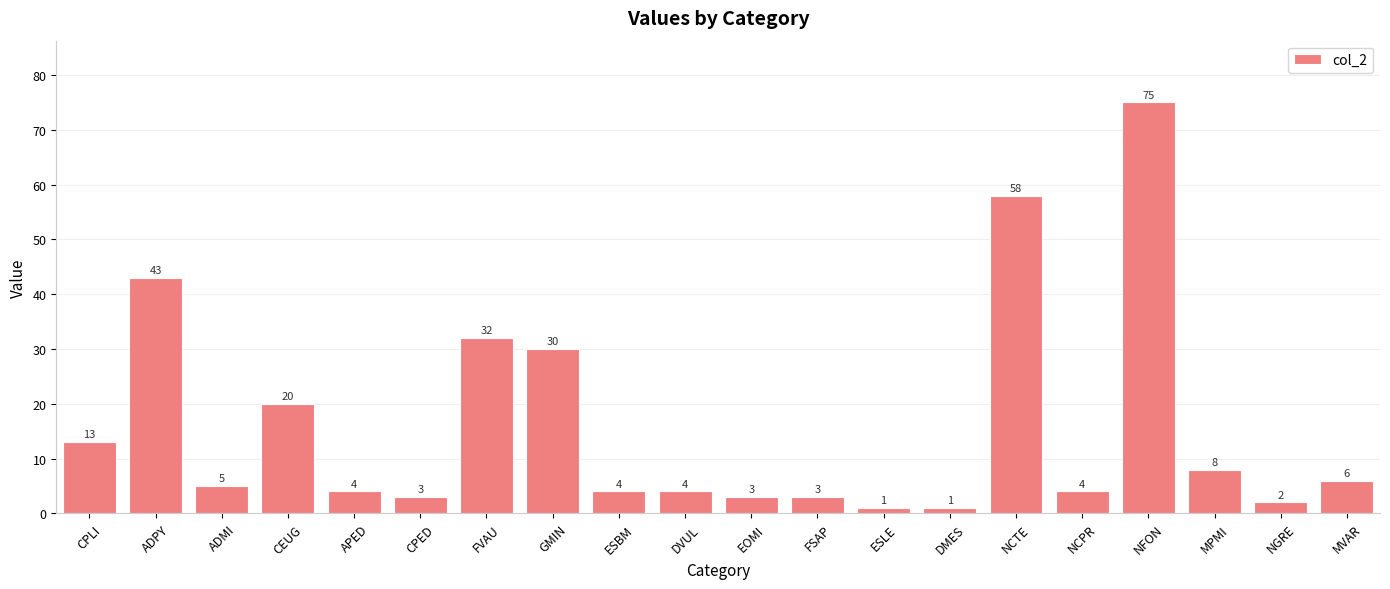

What is the smallest value displayed?

1